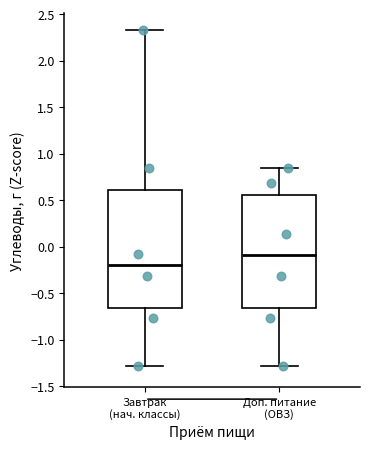

Where is the upper edge of the box for Доп. питание (ОВЗ) on the y-axis? The values are not printed on the chart, so give them approximately, as read against the axis.

0.55